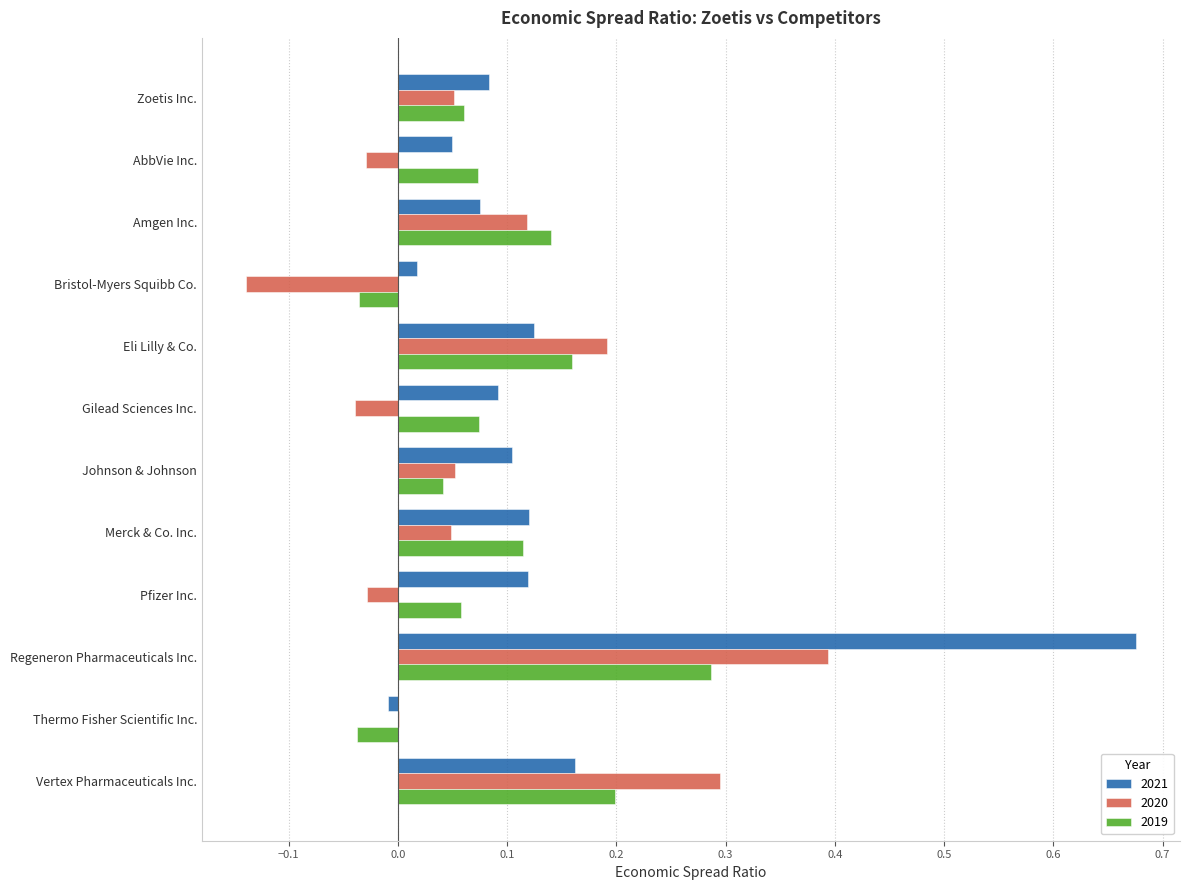

Is it true that 2020 equals -0.0 at Gilead Sciences Inc.?

True